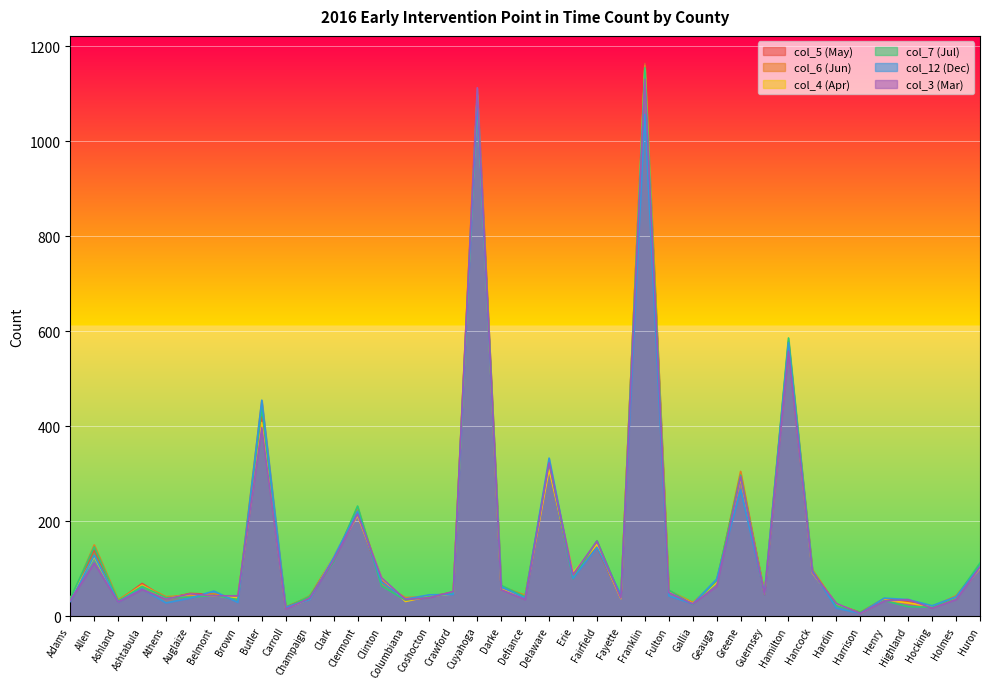

True or false: col_3 (Mar) has a value of 5 at Carroll.

False